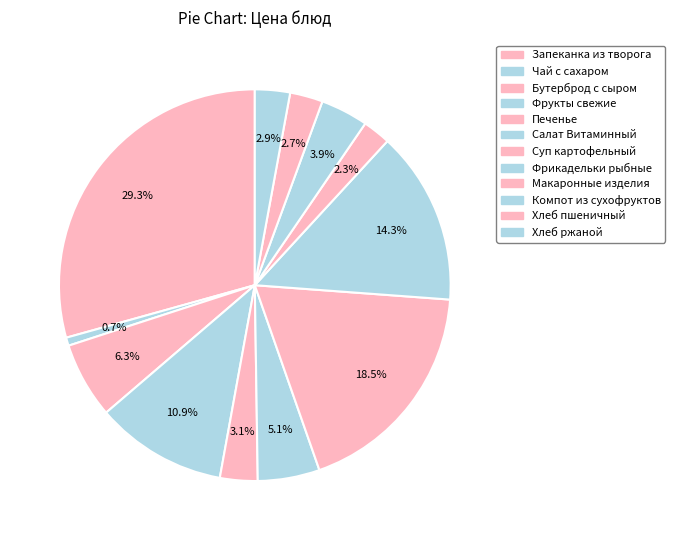

To the nearest percent, what is the combined percentage of Запеканка из творога and Бутерброд с сыром?

36%